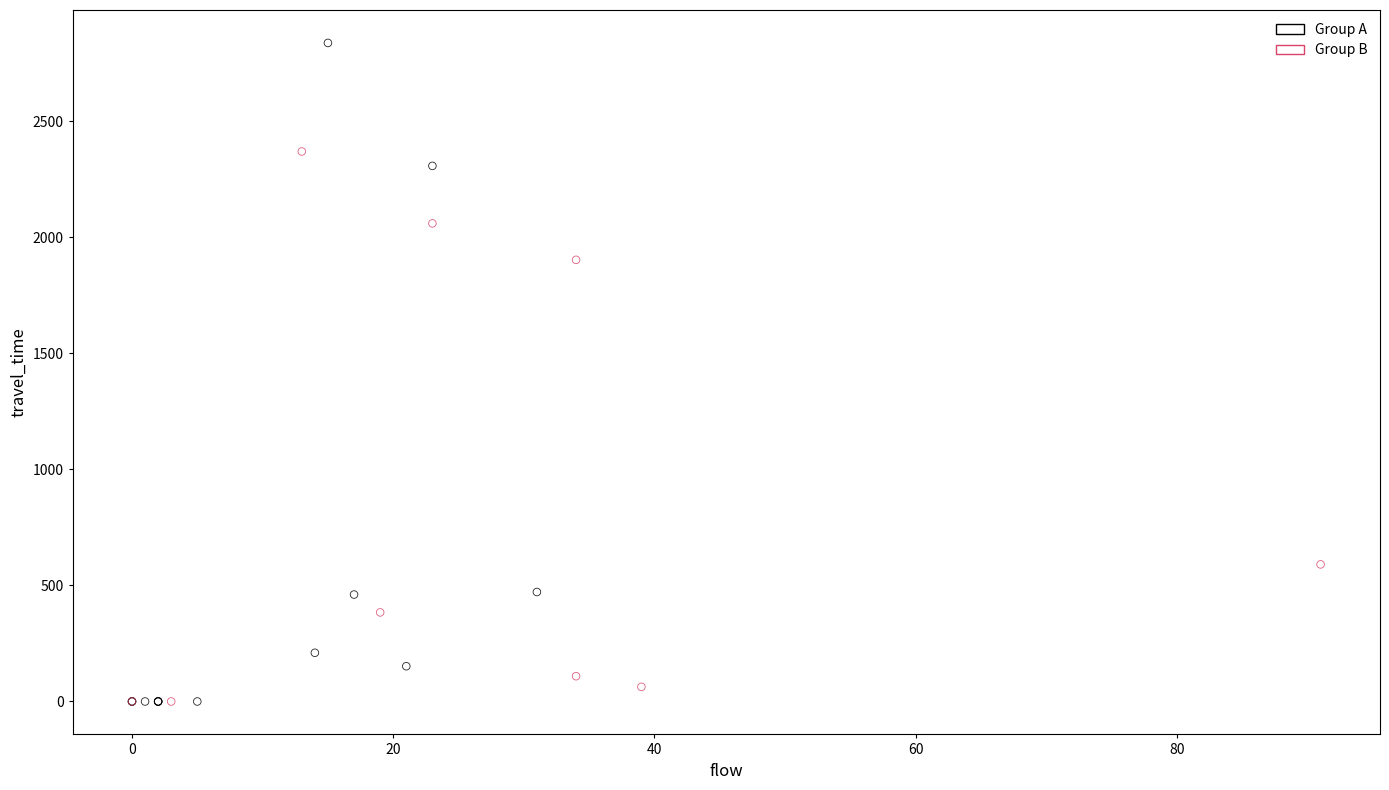

Which series reaches the maximum Y coordinate?

Group A